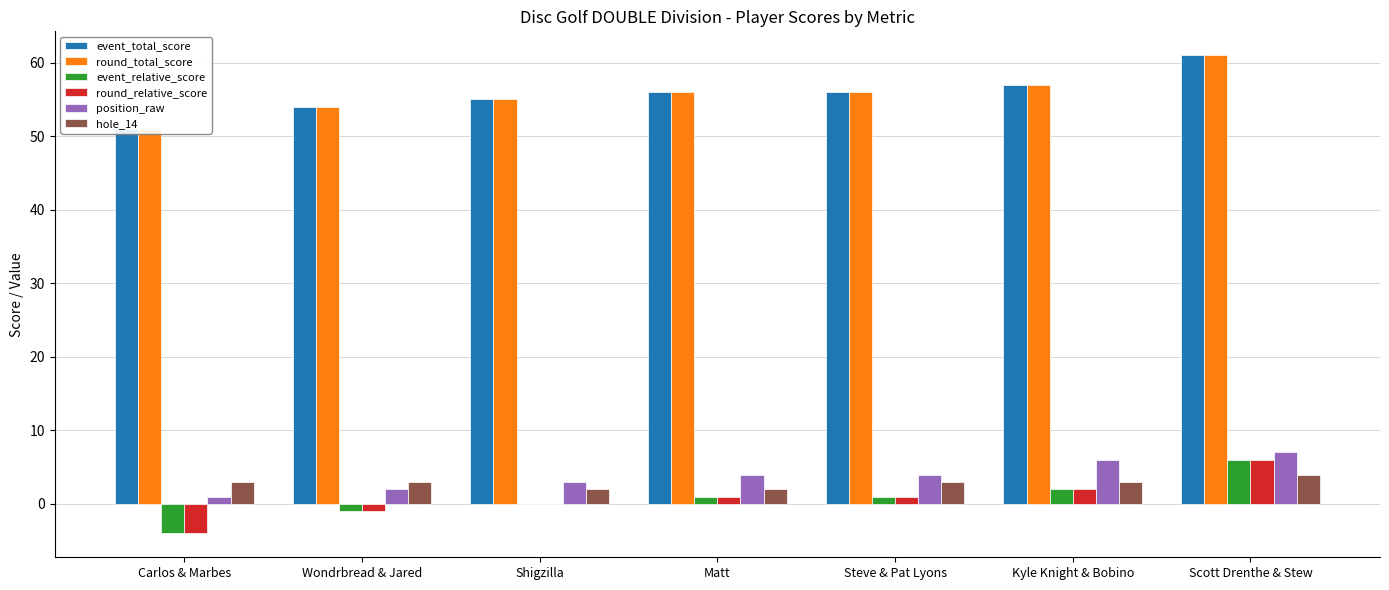

Is the value of hole_14 at Steve & Pat Lyons greater than the value of round_relative_score at Wondrbread & Jared?

Yes